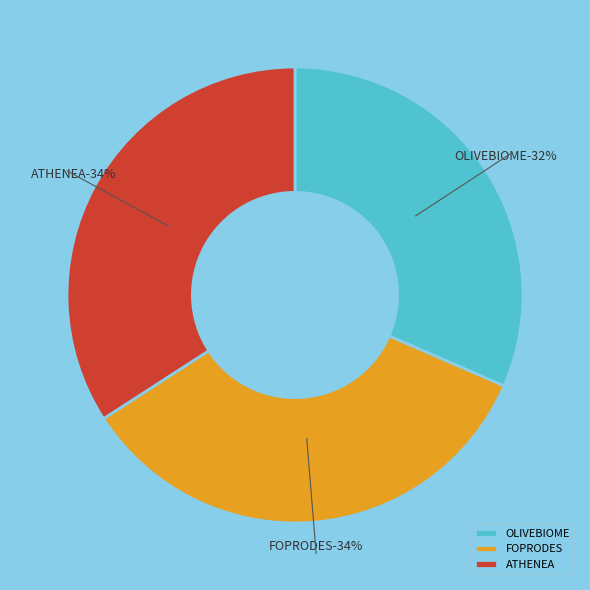

Which category has the biggest portion of the pie?

FOPRODES